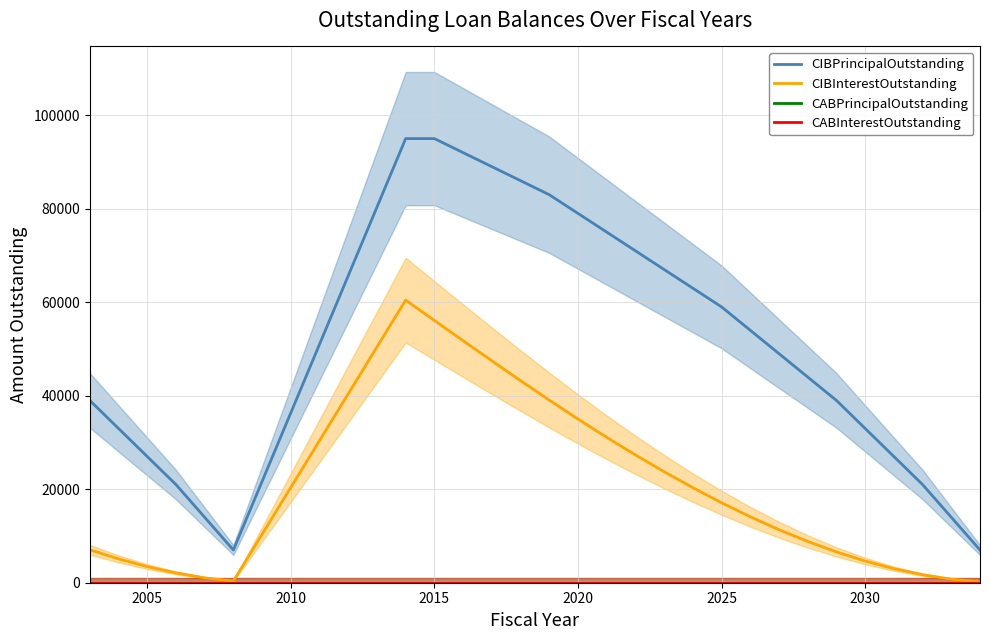

True or false: CABInterestOutstanding and CIBInterestOutstanding intersect in this chart.

False